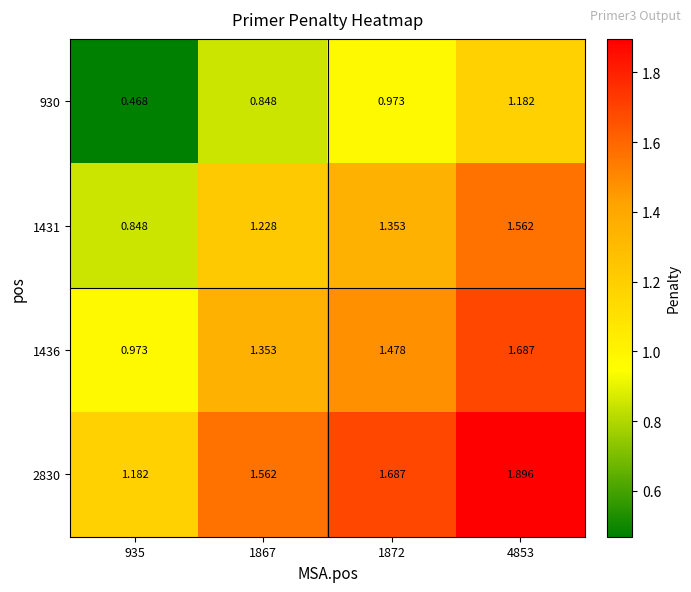

Count the number of data series in this chart.

4